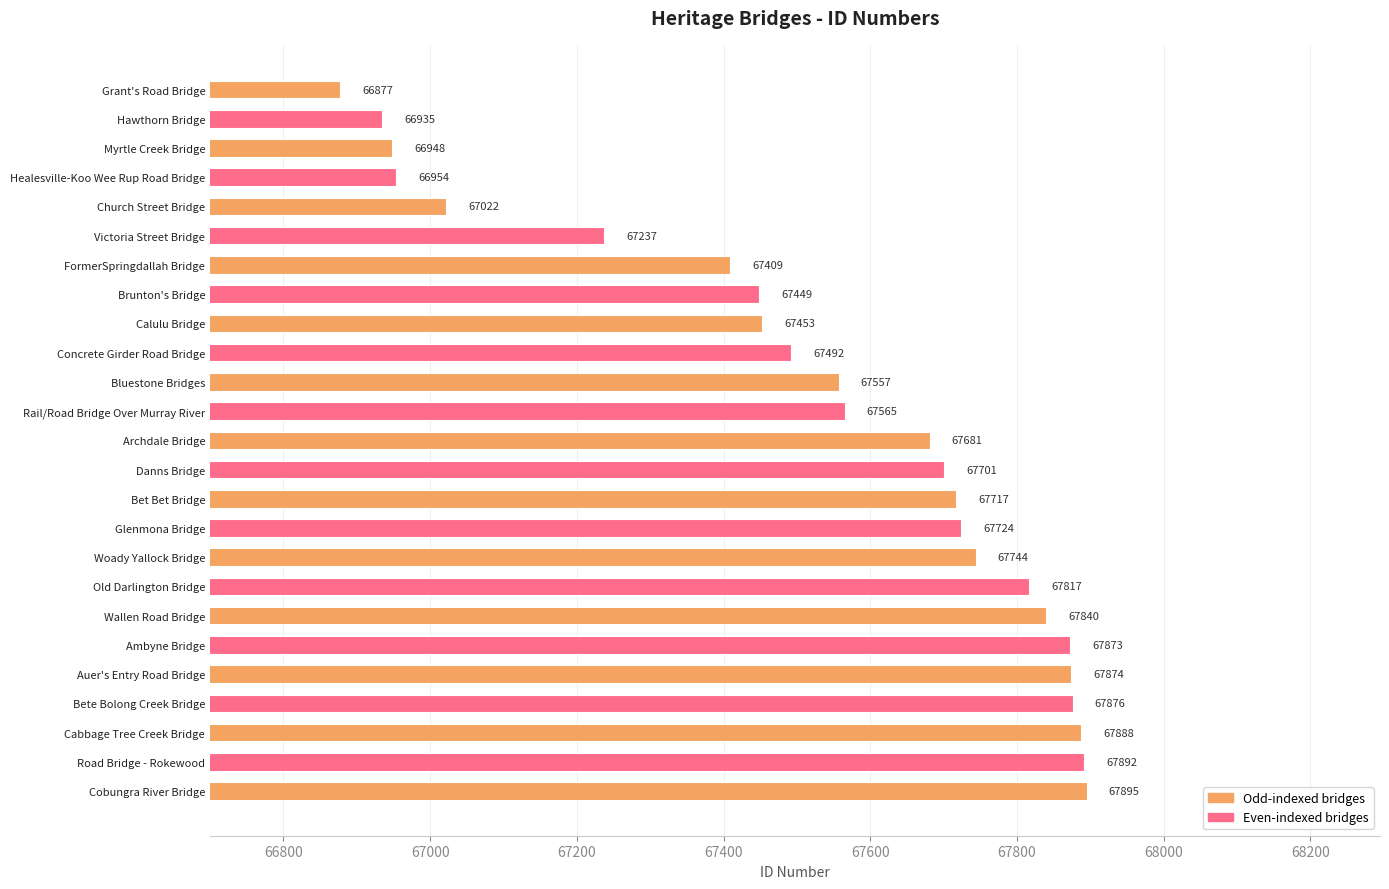

Where is the data nearest to the value 67386?

FormerSpringdallah Bridge